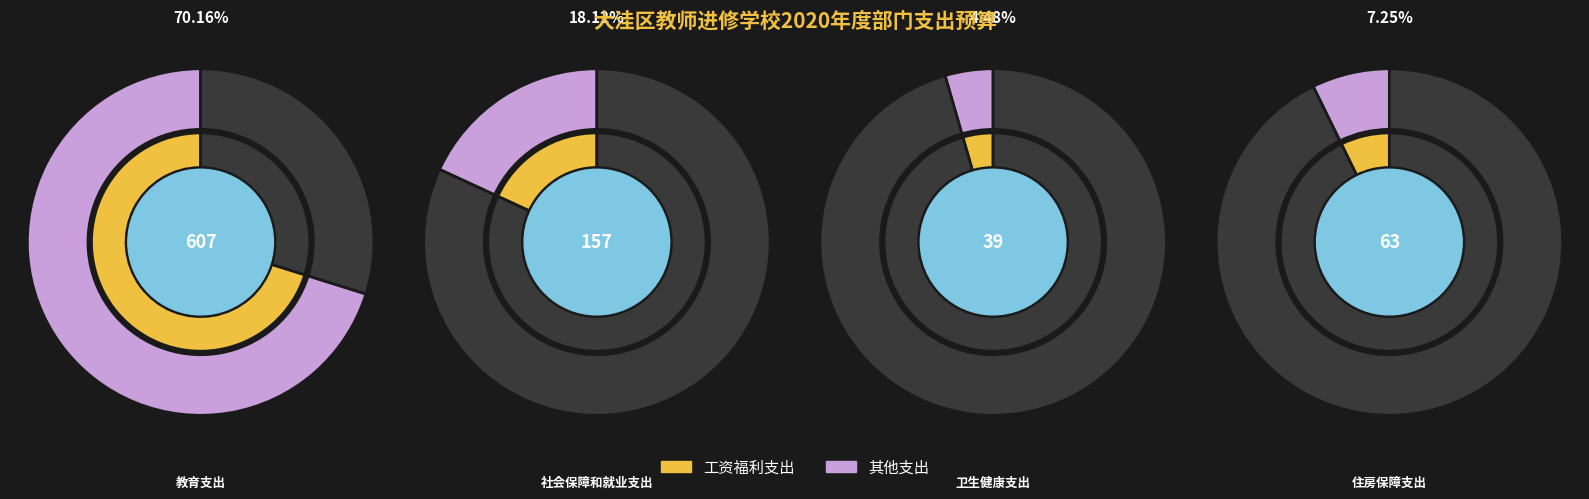

To the nearest percent, what percentage of the pie is 教育支出?

70%